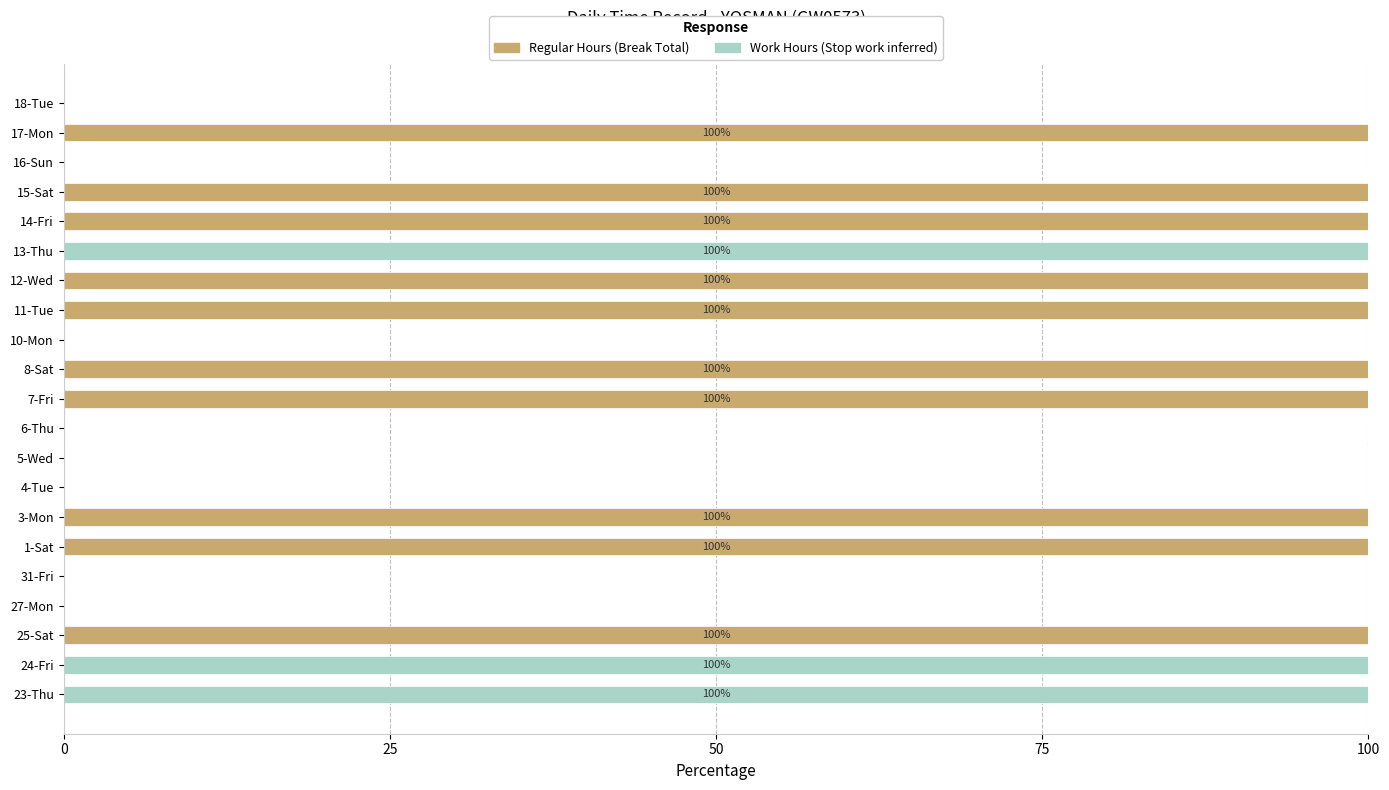

What is the maximum value for Regular Hours (Break Total)?

100